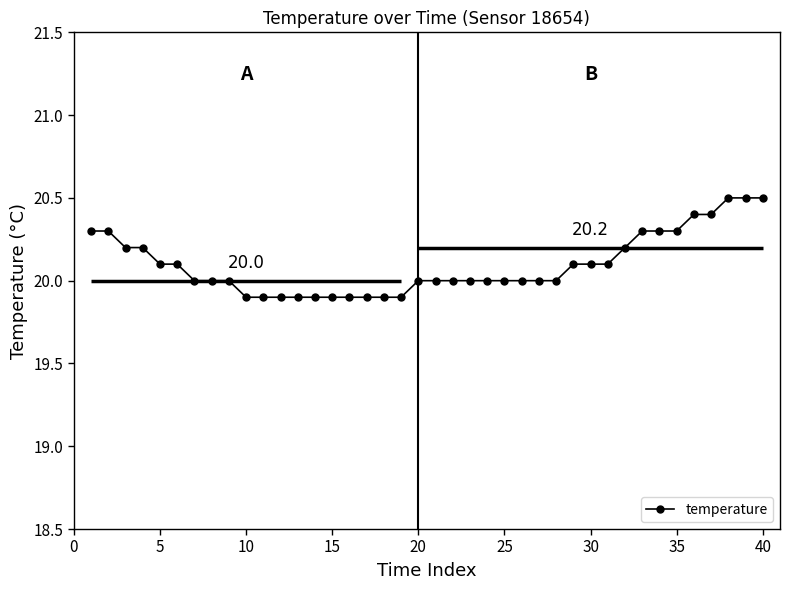

Is it true that temperature equals 20.3 at 35?

True